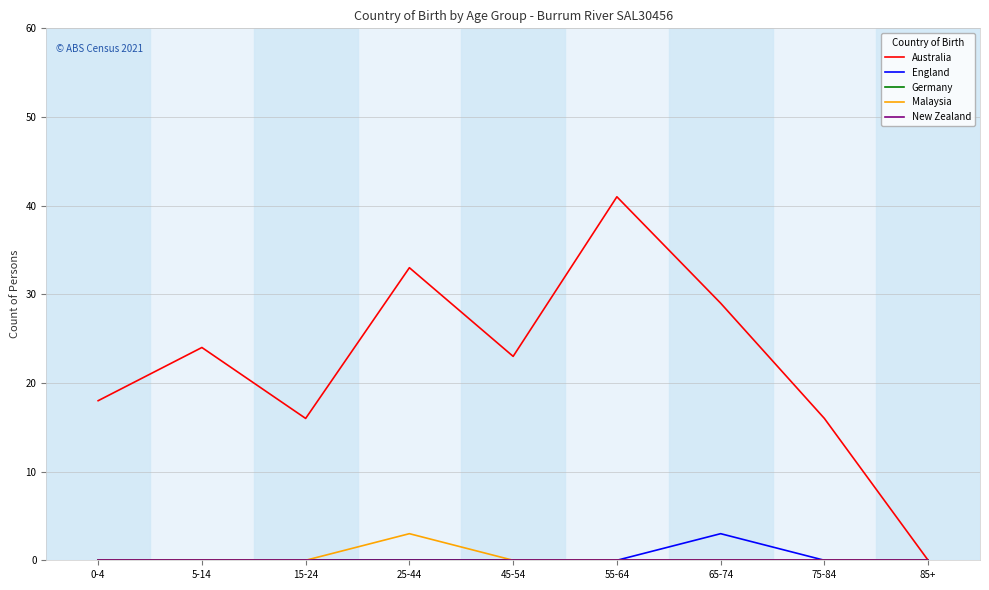

Reading left to right, transcribe all the data shown in this chart.

Australia: 0-4=18	5-14=24	15-24=16	25-44=33	45-54=23	55-64=41	65-74=29	75-84=16	85+=0
England: 0-4=0	5-14=0	15-24=0	25-44=0	45-54=0	55-64=0	65-74=3	75-84=0	85+=0
Germany: 0-4=0	5-14=0	15-24=0	25-44=0	45-54=0	55-64=0	65-74=0	75-84=0	85+=0
Malaysia: 0-4=0	5-14=0	15-24=0	25-44=3	45-54=0	55-64=0	65-74=0	75-84=0	85+=0
New Zealand: 0-4=0	5-14=0	15-24=0	25-44=0	45-54=0	55-64=0	65-74=0	75-84=0	85+=0